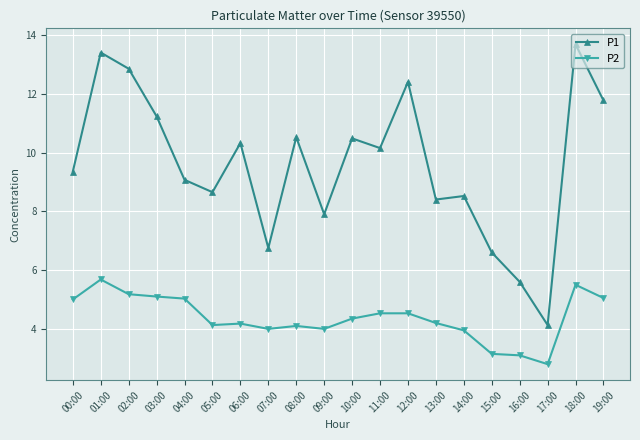

Where does the P2 series first go above 4?

00:00